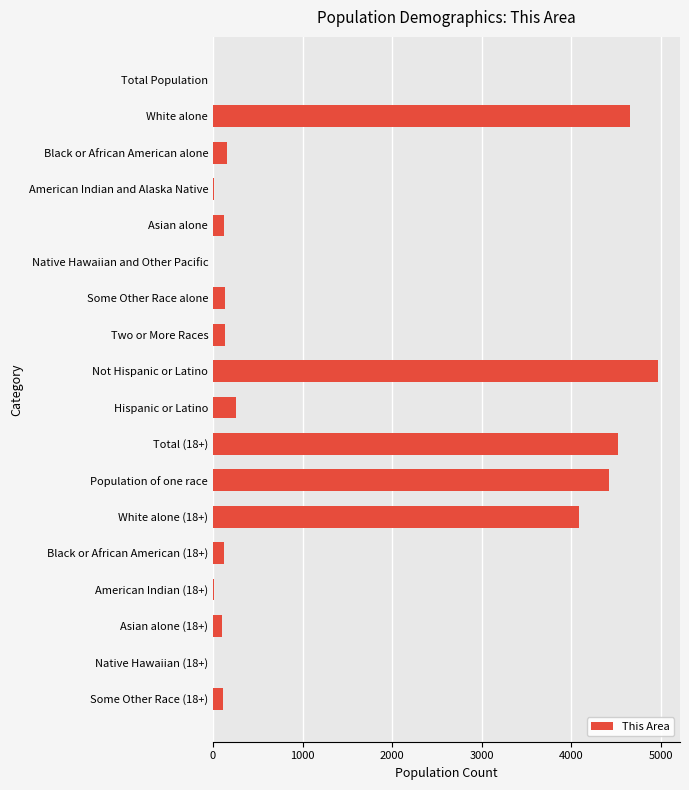

Is it true that the value at Total (18+) is 6730?

False